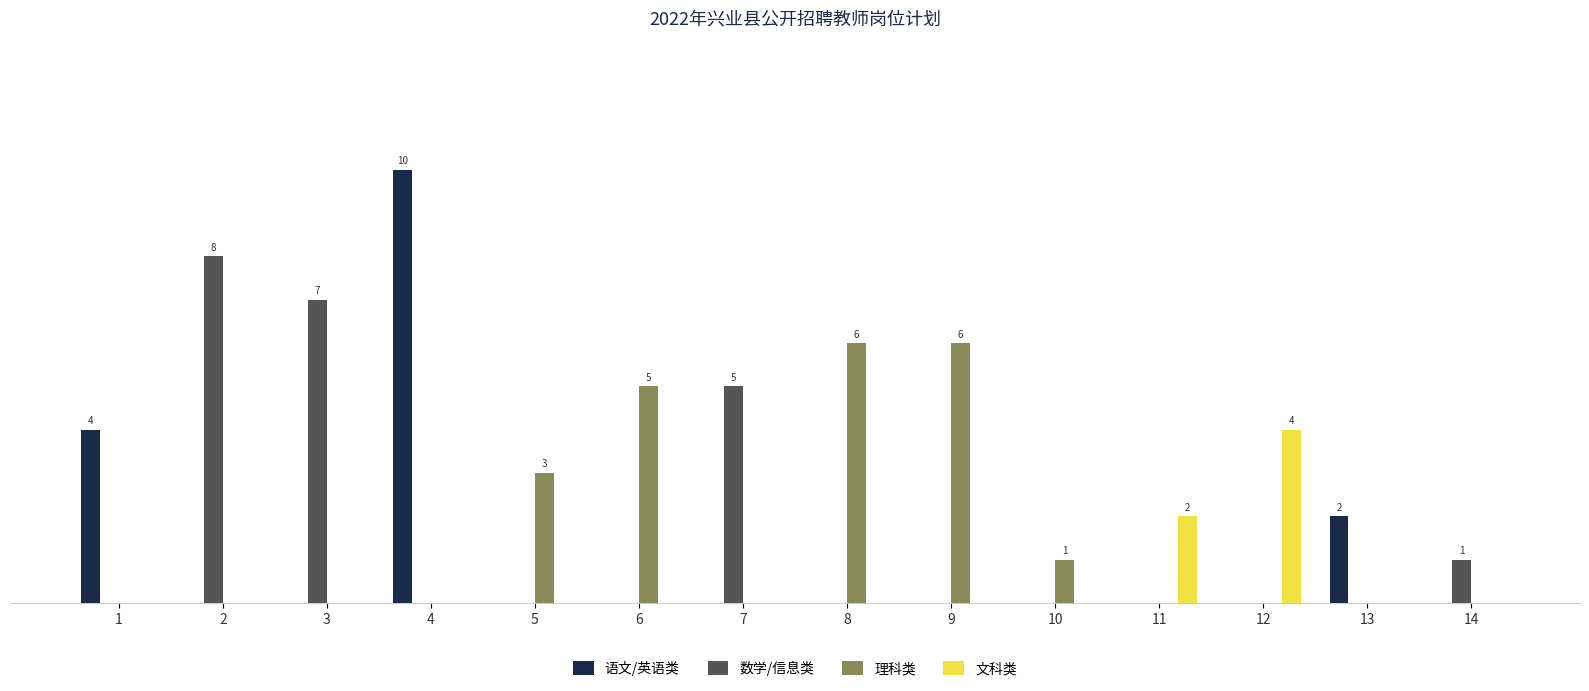

Which series has the largest total across all categories?

数学/信息类